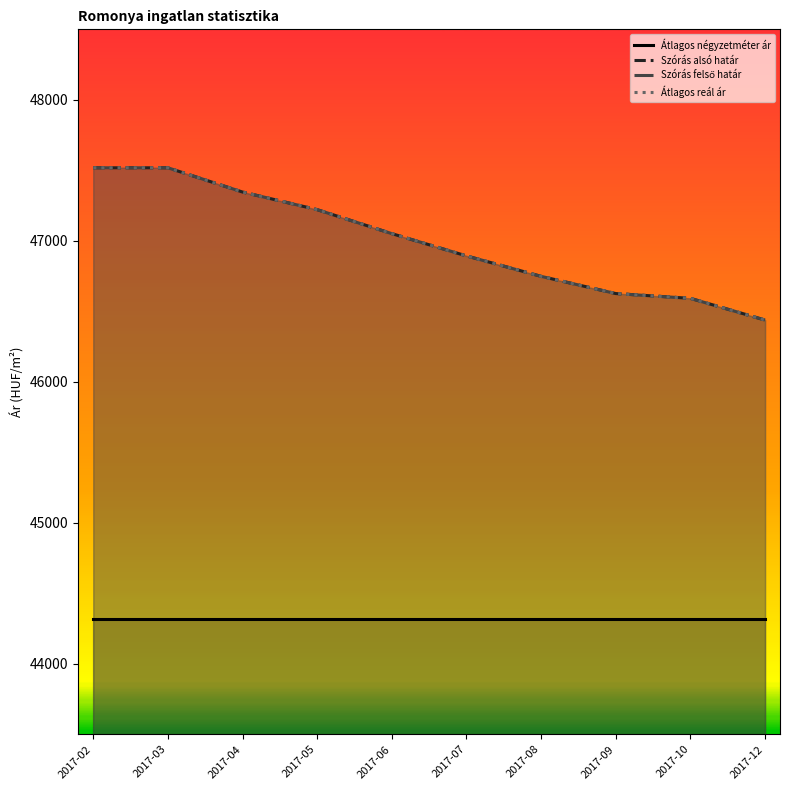

The value of Szórás alsó határ at 2017-06 is 75537. True or false?

False